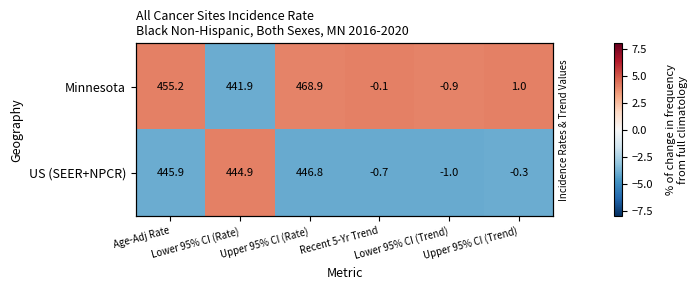

At which category is the sum across all series the highest?

Age-Adj Rate